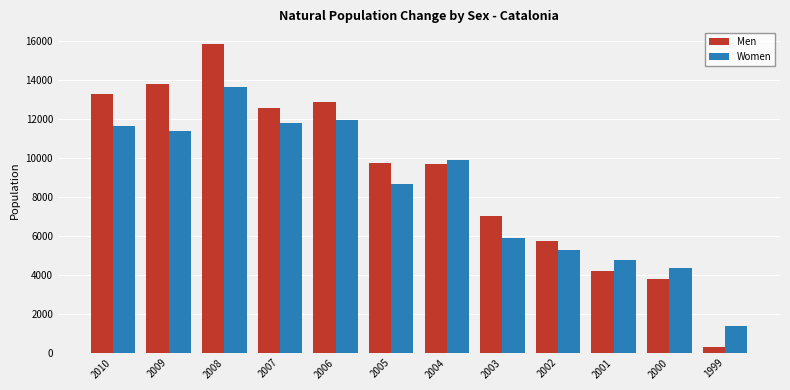

At how many categories does at least one series exceed 8455?

7